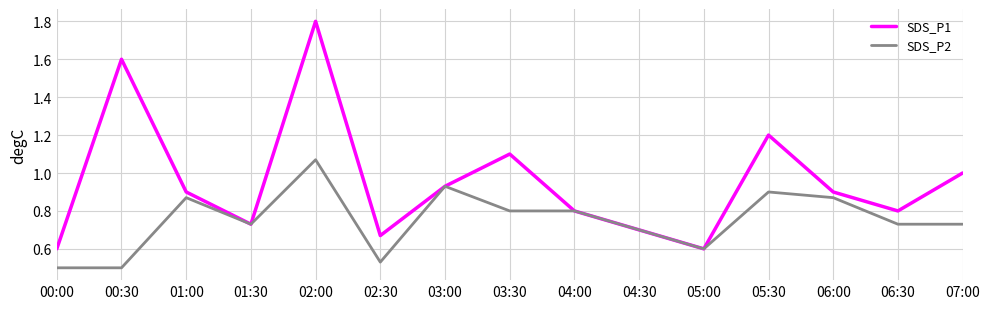

What is the total value across all series at 07:00?

1.7